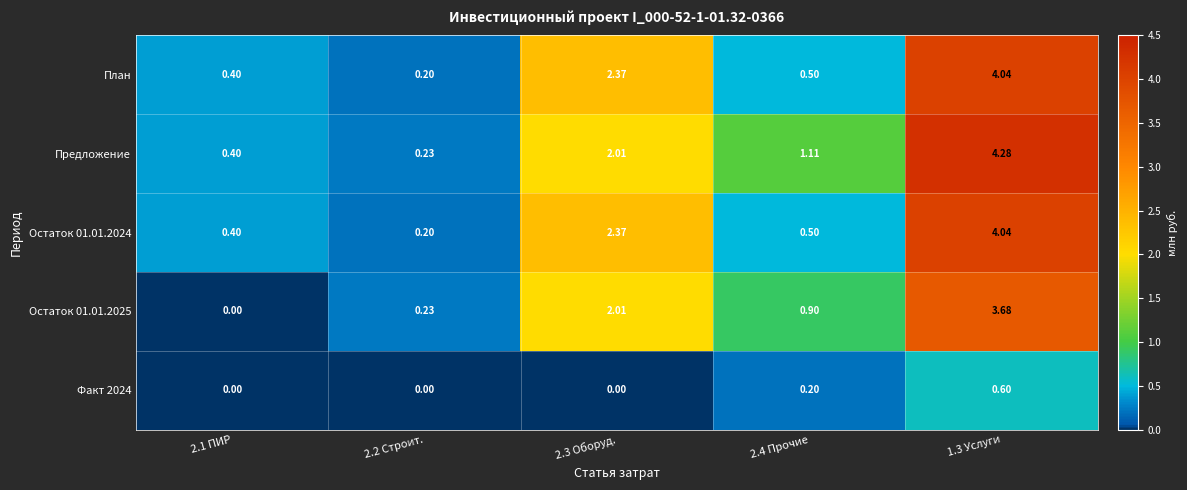

Which series has the largest range (max minus min)?

Предложение